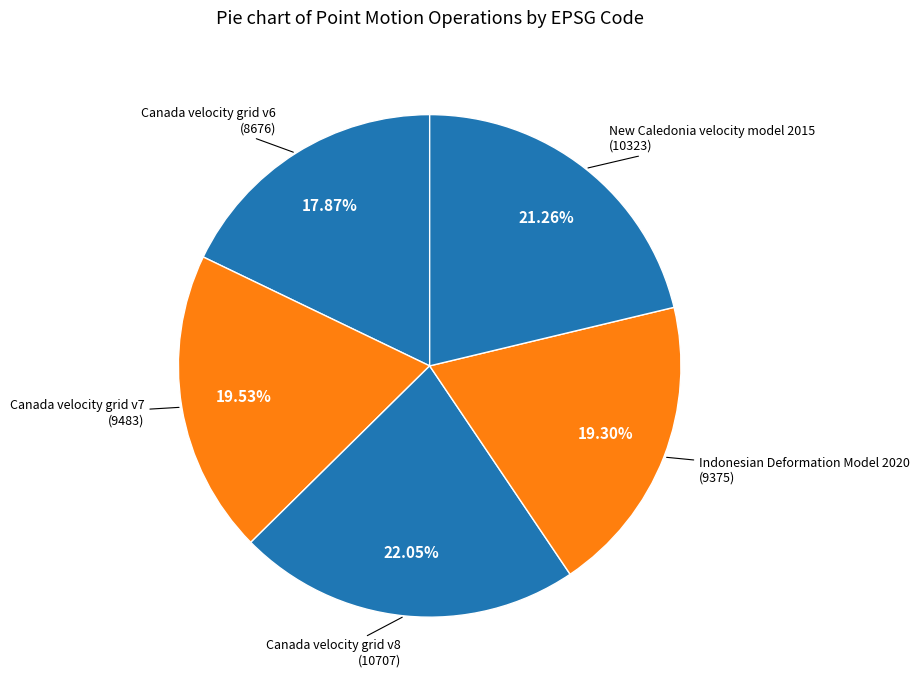

What is the smallest slice in the pie chart?

Canada velocity grid v6